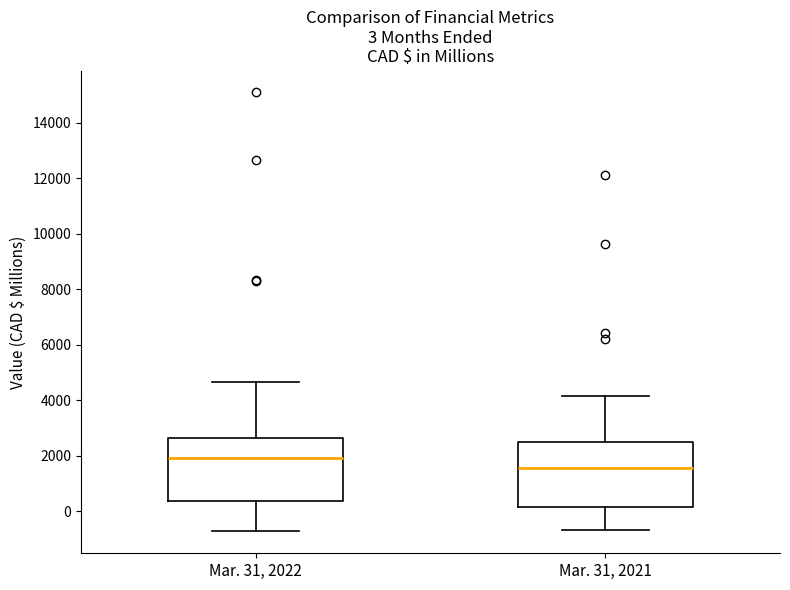

Which box's median line is the lowest?

Mar. 31, 2021